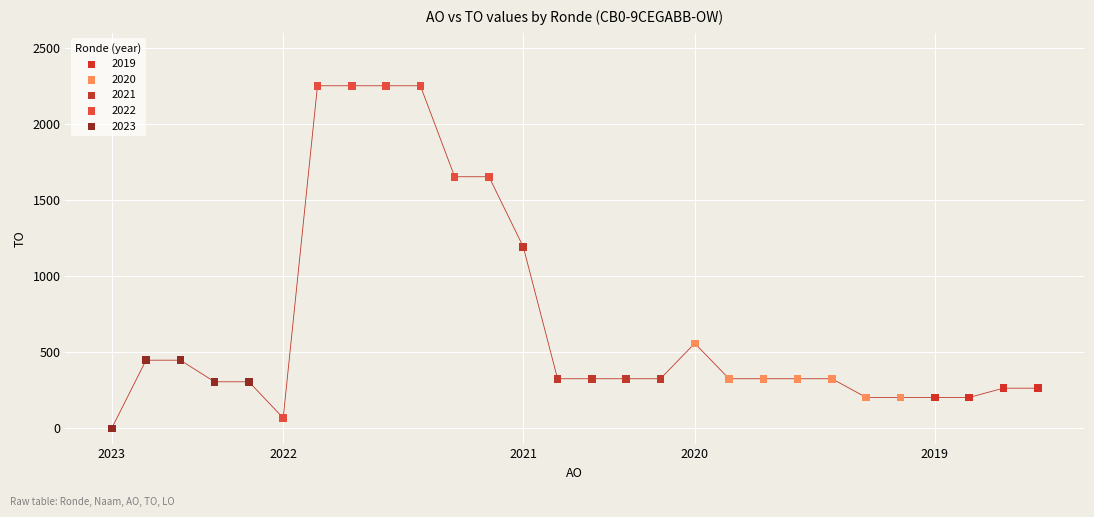

Which series has the largest Y range (max minus min)?

2022